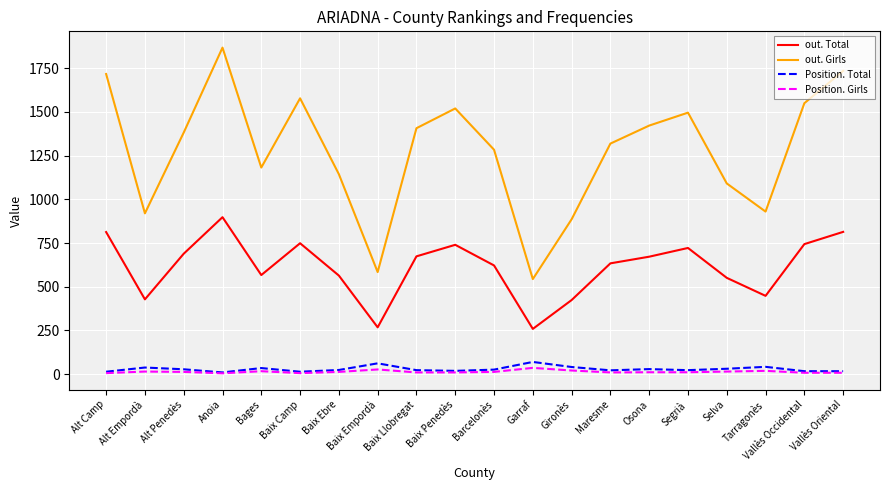

Between Osona and Segrià, which series saw the biggest shift?

out. Girls